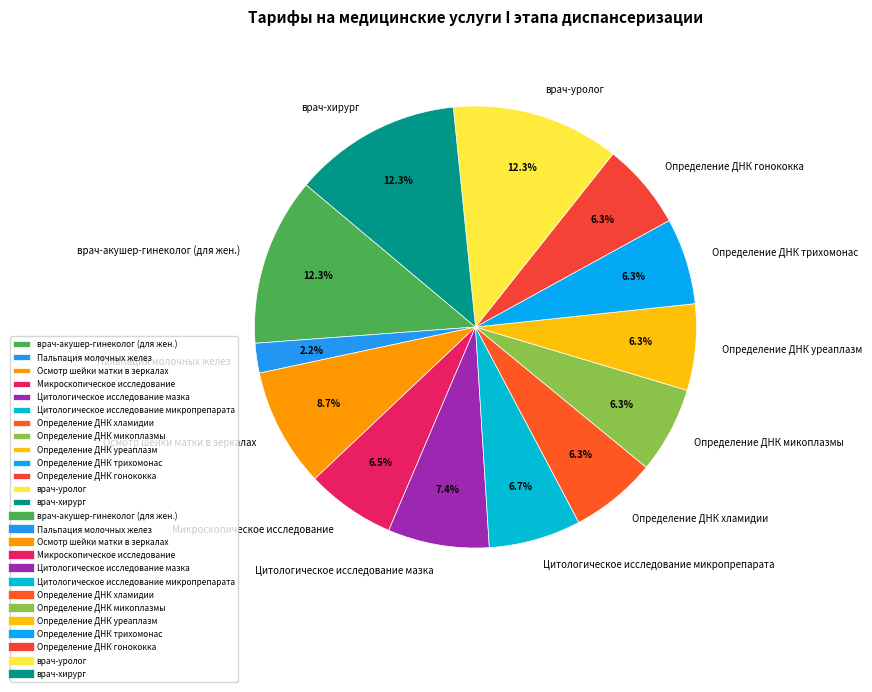

Count the number of slices in the pie.

13